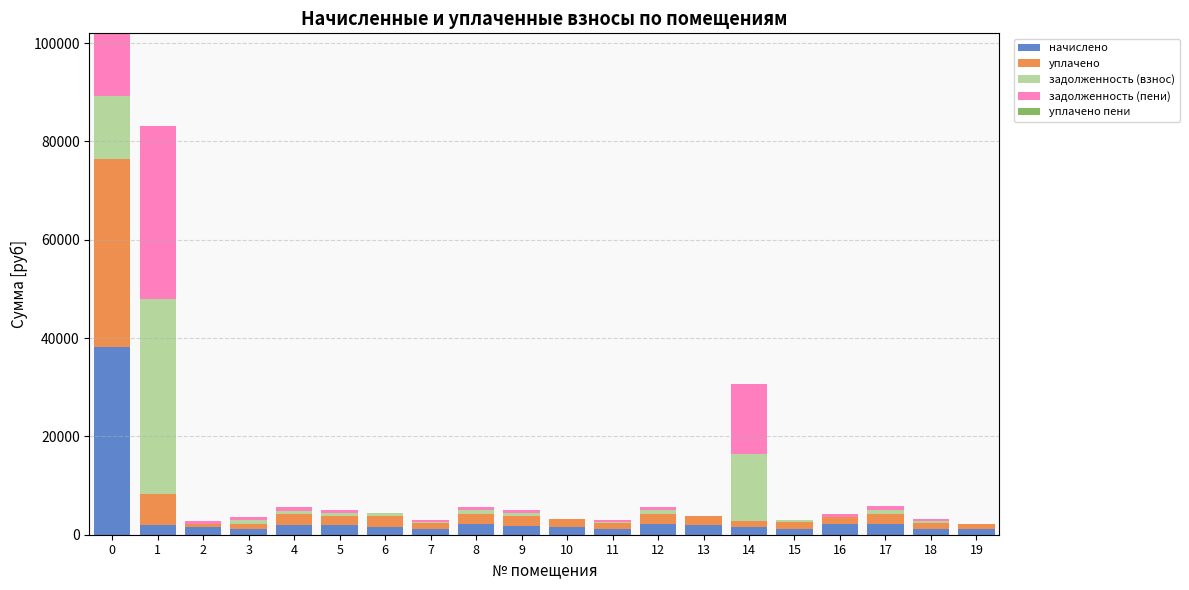

What is the difference between the задолженность (пени) values at 12 and 4?

14.4